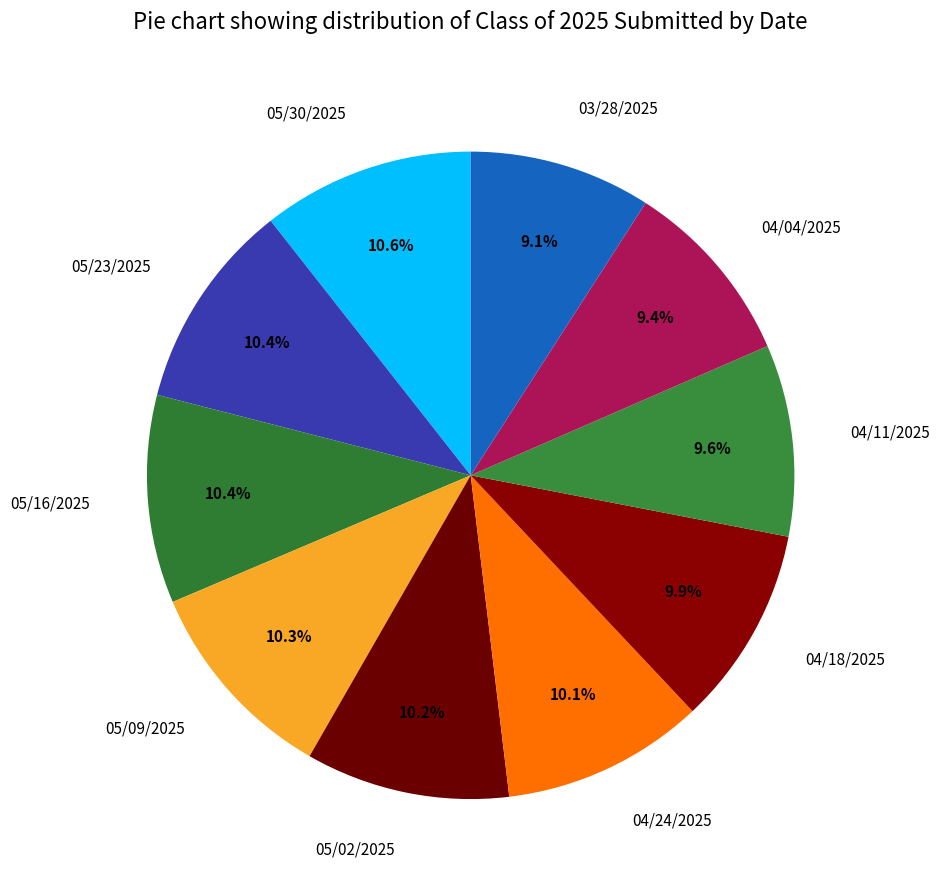

Is there a majority slice in this chart?

No